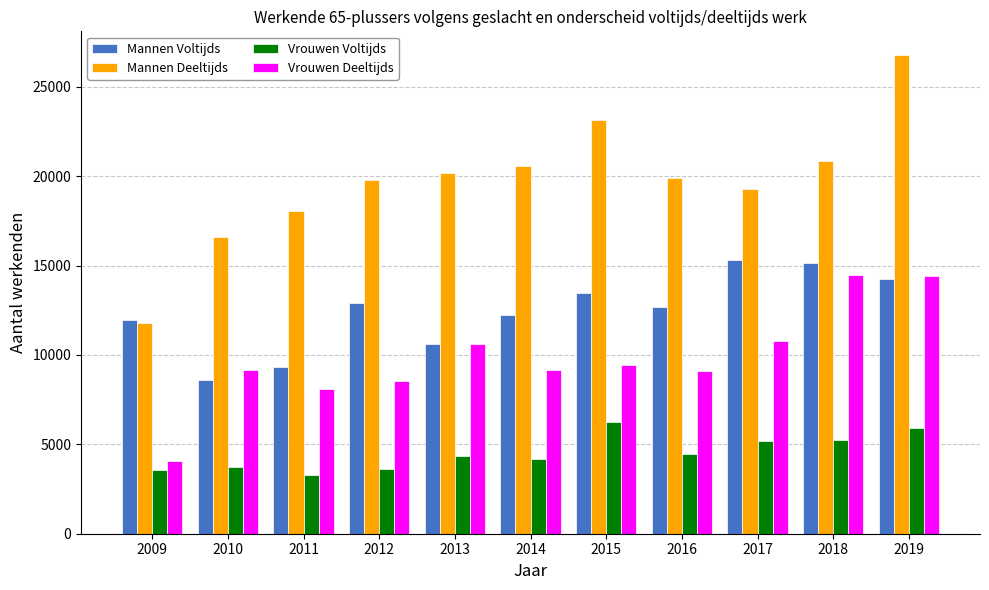

Are the bars horizontal?

No